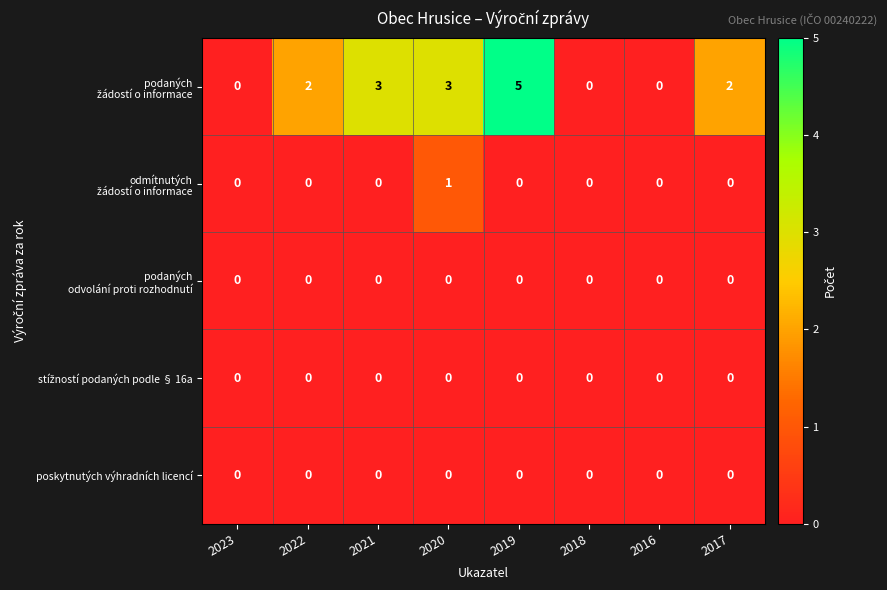

The value of poskytnutých výhradních licencí at 2018 is 0. True or false?

True